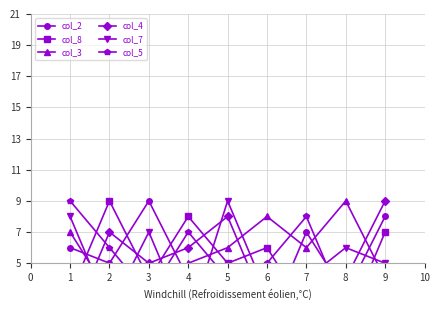

At which category does the chart reach its peak across all series?

3